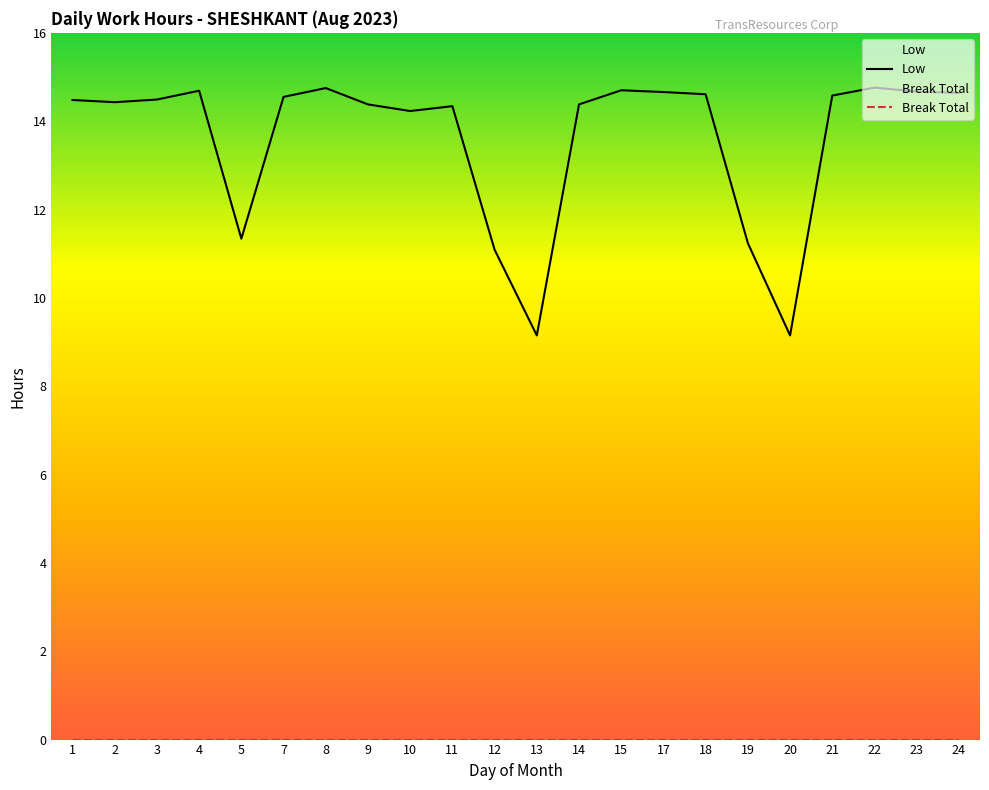

How many interior local peaks does the Low series have?

5